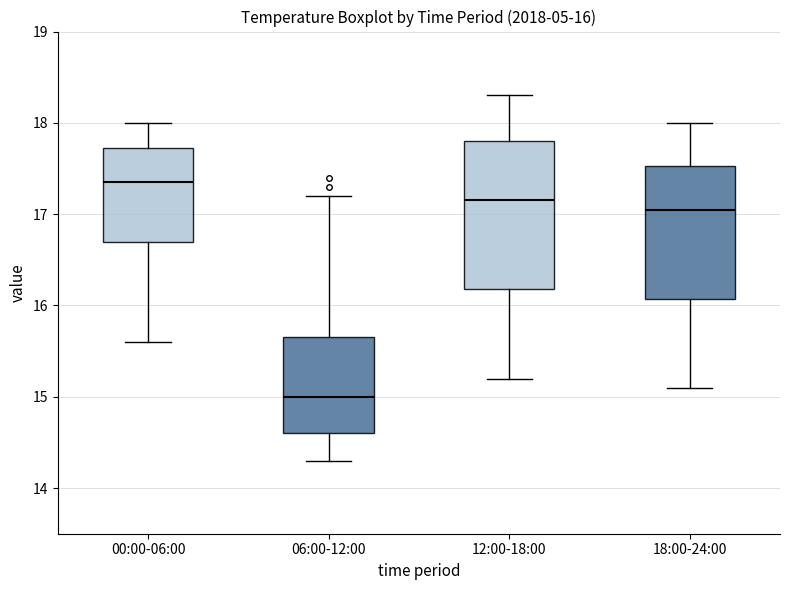

Which box's median line is the lowest?

06:00-12:00